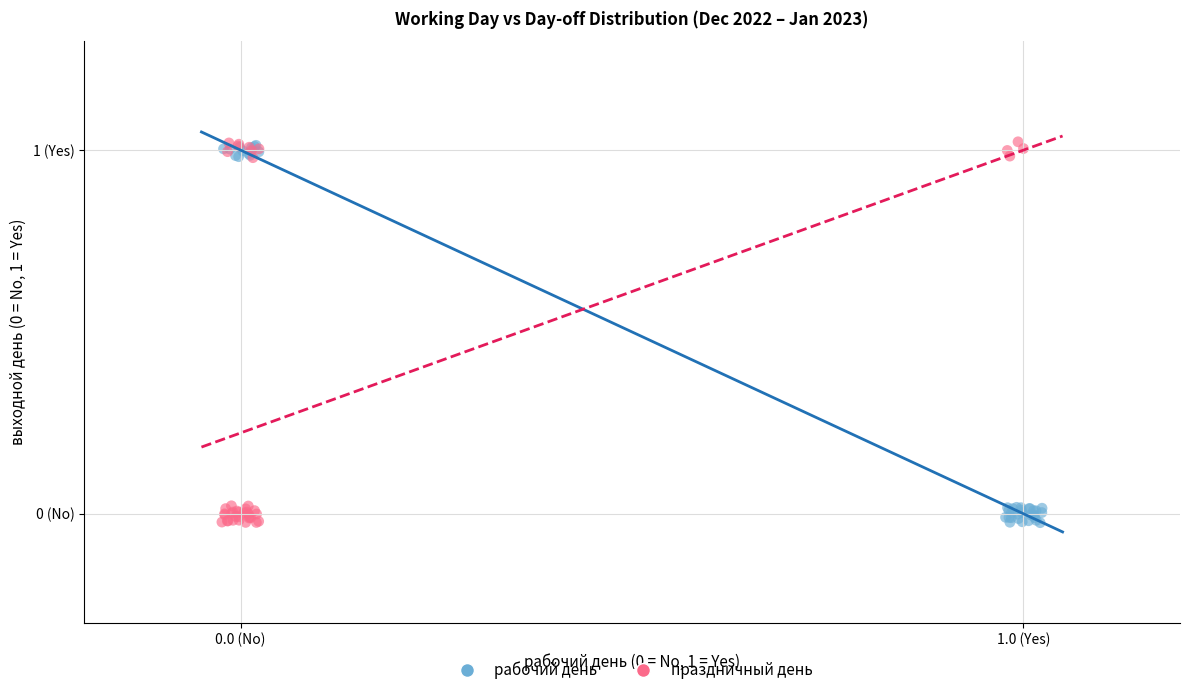

Which series has the widest spread of Y values?

праздничный день